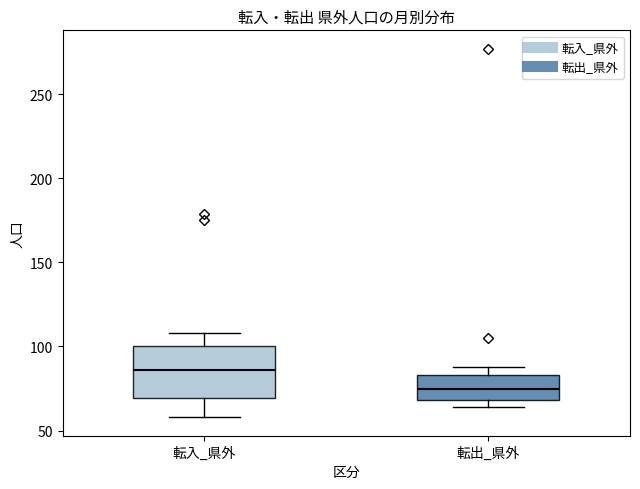

Where does the lower whisker of the box for 転入_県外 end on the y-axis? The values are not printed on the chart, so give them approximately, as read against the axis.

60